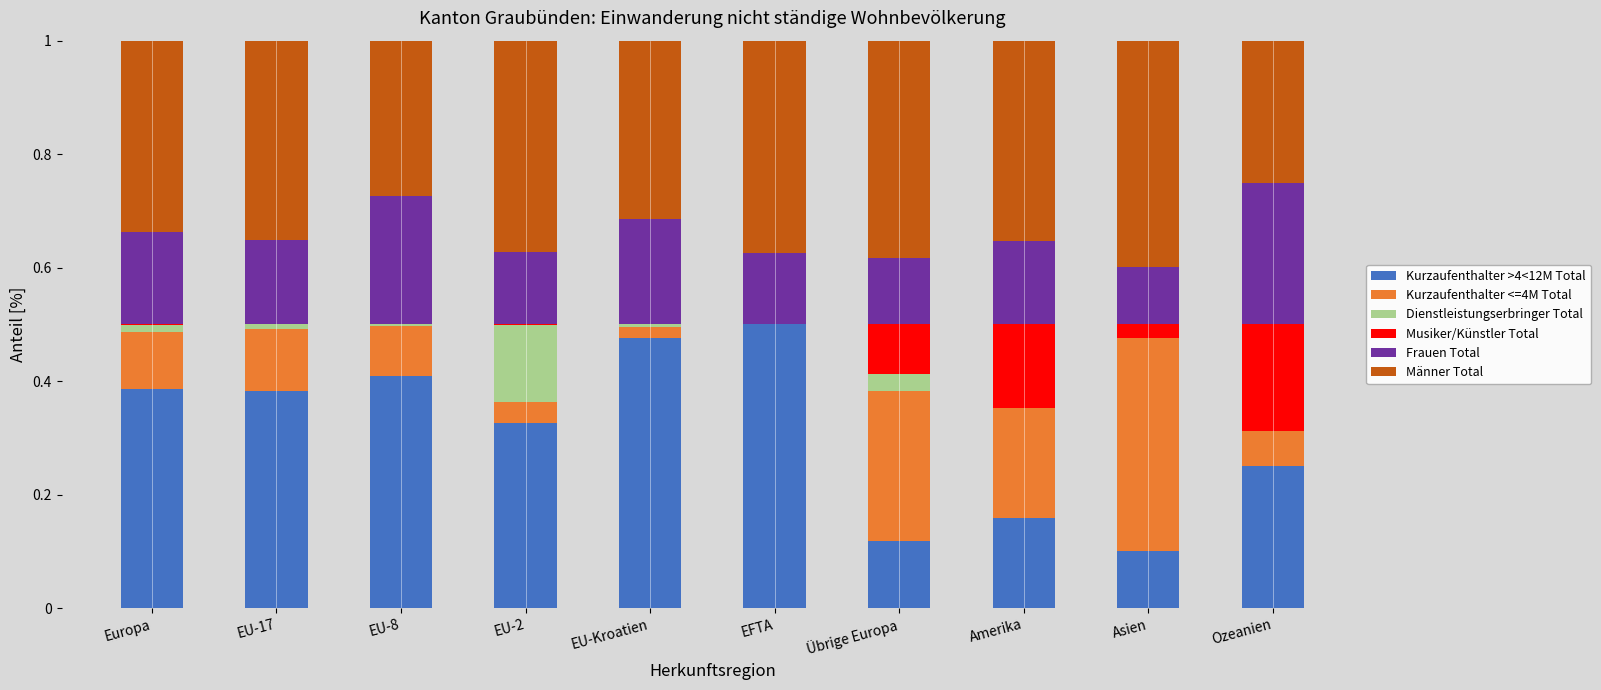

Which category has the highest value in the Kurzaufenthalter >4<12M Total series?

EFTA